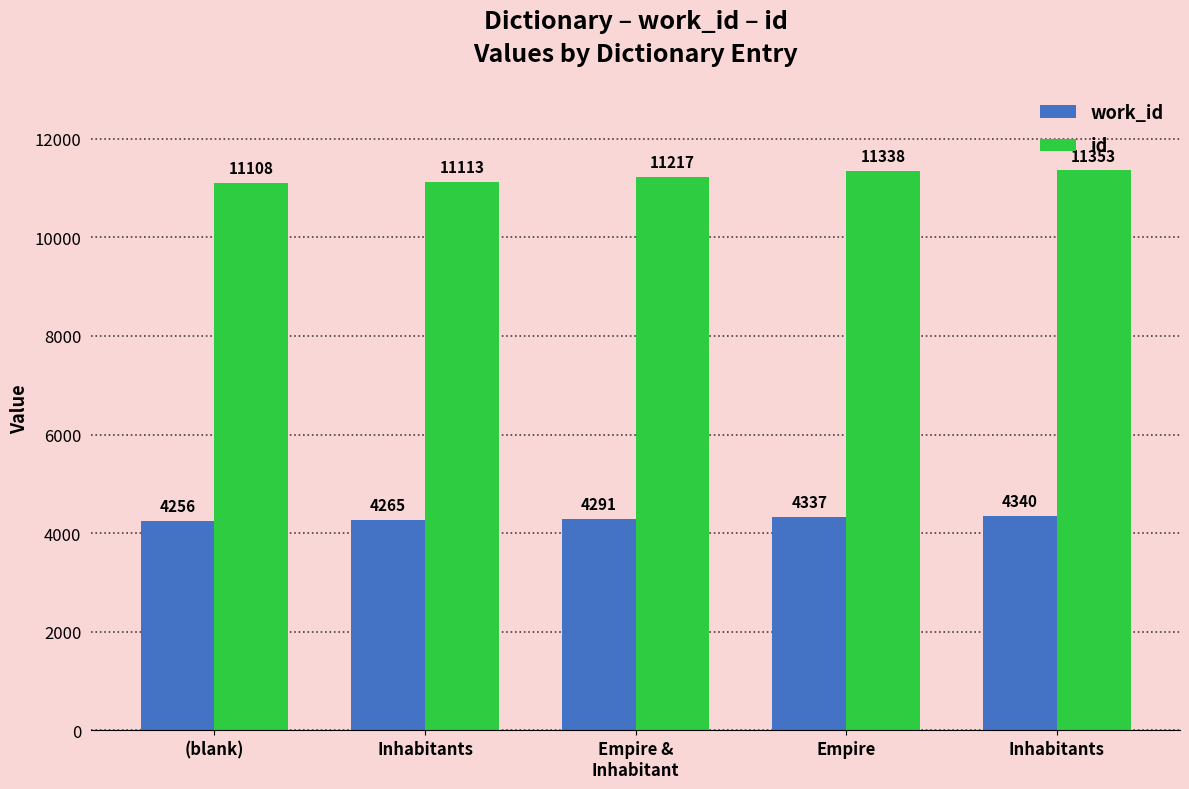

How many values in the id series are below 11217?

2